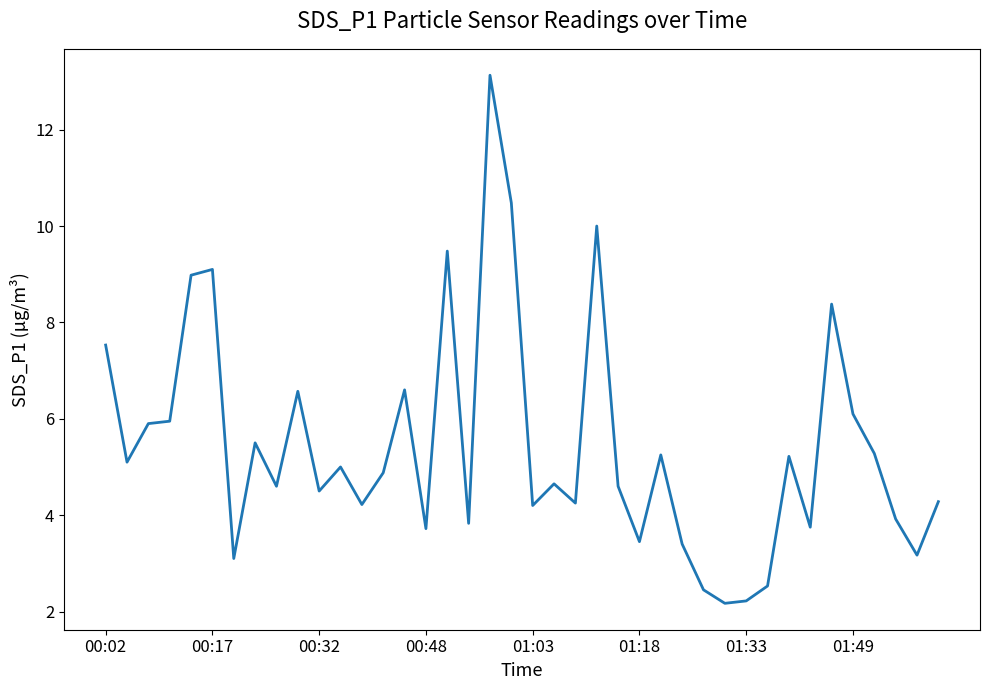

What is the greatest value displayed?

13.1